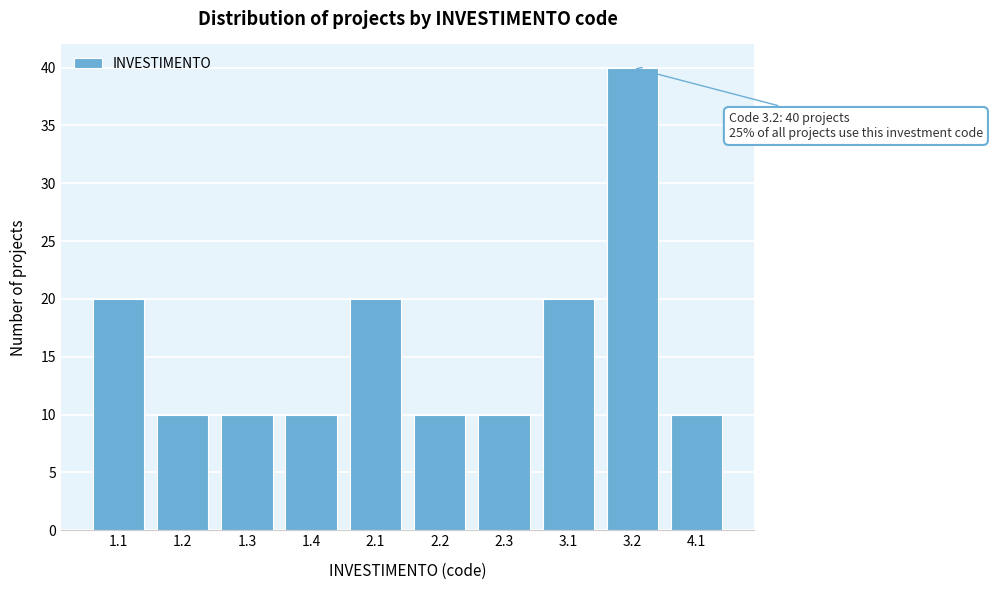

Reading left to right, extract all data points from this chart.

1.1=20	1.2=10	1.3=10	1.4=10	2.1=20	2.2=10	2.3=10	3.1=20	3.2=40	4.1=10